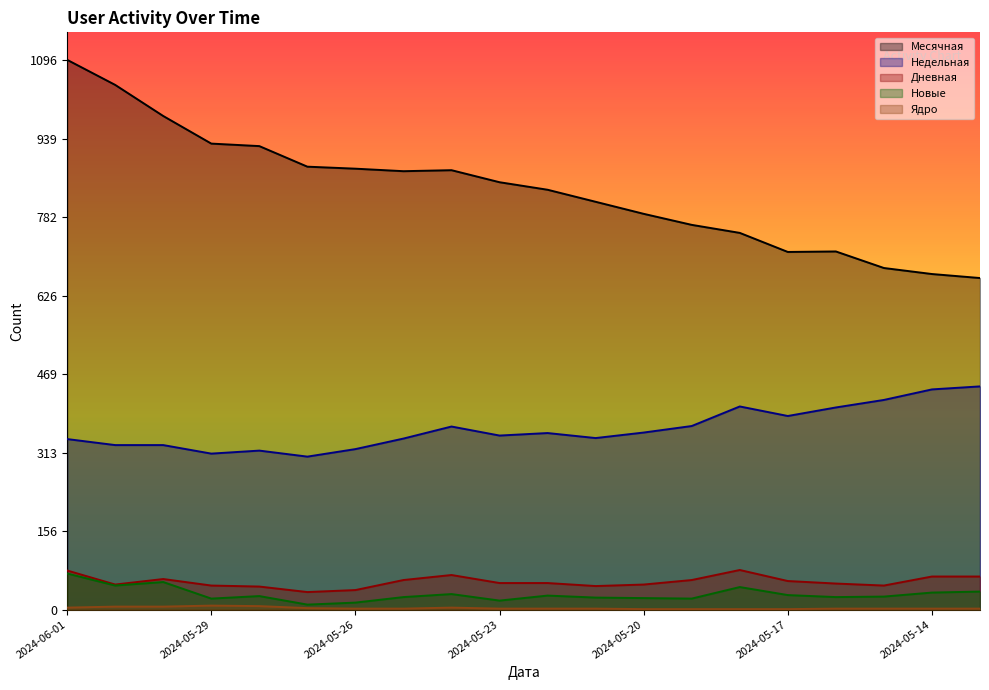

What is the difference between the Недельная values at 2024-05-31 and 2024-05-20?

25